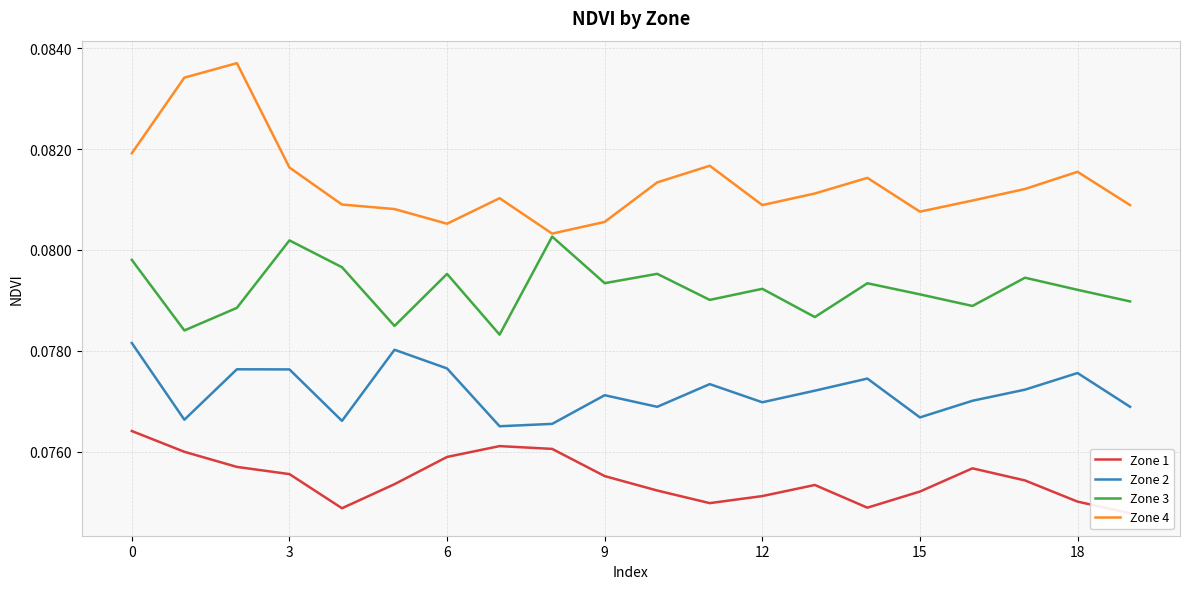

Reading left to right, list all the values displayed in this chart.

Zone 1: 0.1	0.1	0.1	0.1	0.1	0.1	0.1	0.1	0.1	0.1	0.1	0.1	0.1	0.1	0.1	0.1	0.1	0.1	0.1	0.1
Zone 2: 0.1	0.1	0.1	0.1	0.1	0.1	0.1	0.1	0.1	0.1	0.1	0.1	0.1	0.1	0.1	0.1	0.1	0.1	0.1	0.1
Zone 3: 0.1	0.1	0.1	0.1	0.1	0.1	0.1	0.1	0.1	0.1	0.1	0.1	0.1	0.1	0.1	0.1	0.1	0.1	0.1	0.1
Zone 4: 0.1	0.1	0.1	0.1	0.1	0.1	0.1	0.1	0.1	0.1	0.1	0.1	0.1	0.1	0.1	0.1	0.1	0.1	0.1	0.1